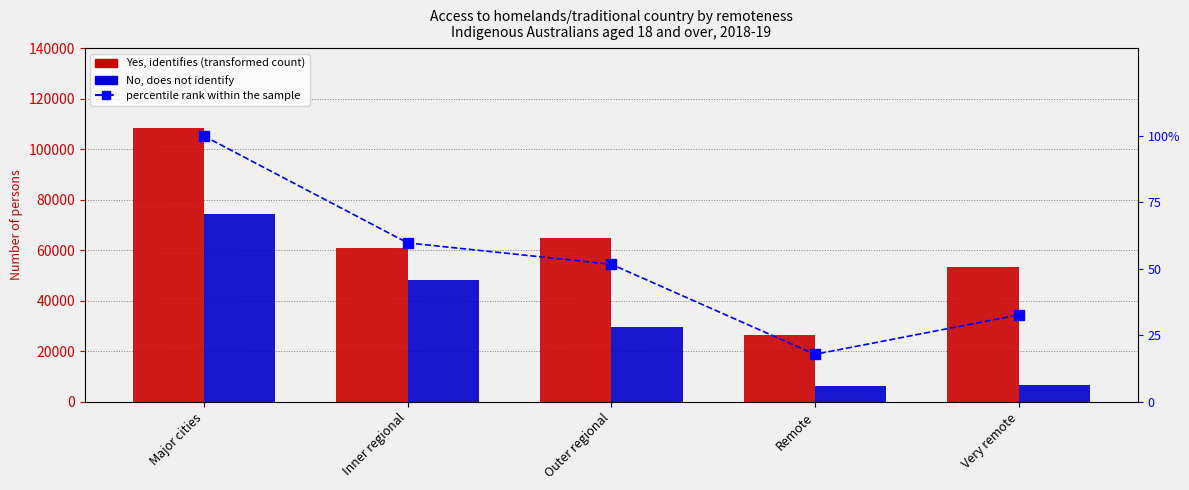

Reading right to left, transcribe all the data shown in this chart.

Yes, identifies: 53225.0	26381.0	65001.0	61091.0	108284.0
No, does not identify: 6501.0	6233.0	29556.0	48145.0	74432.0
percentile rank within the sample: 32.7	17.8	51.8	59.8	100.0